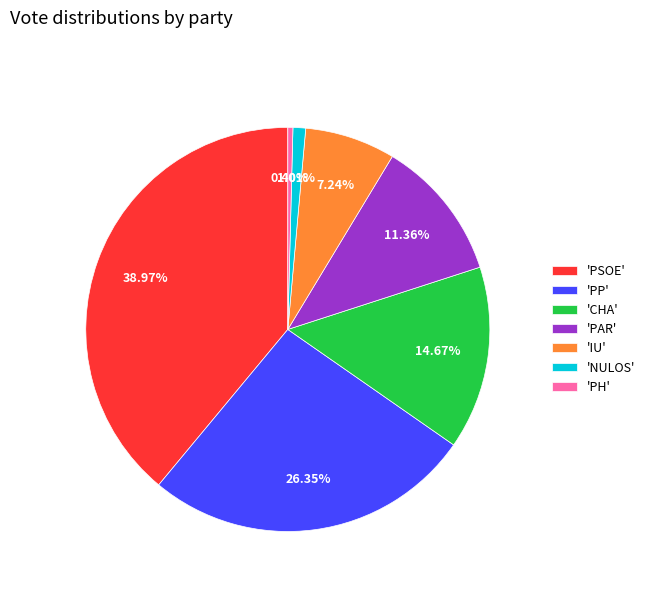

To the nearest percent, what is the average slice percentage?

14%